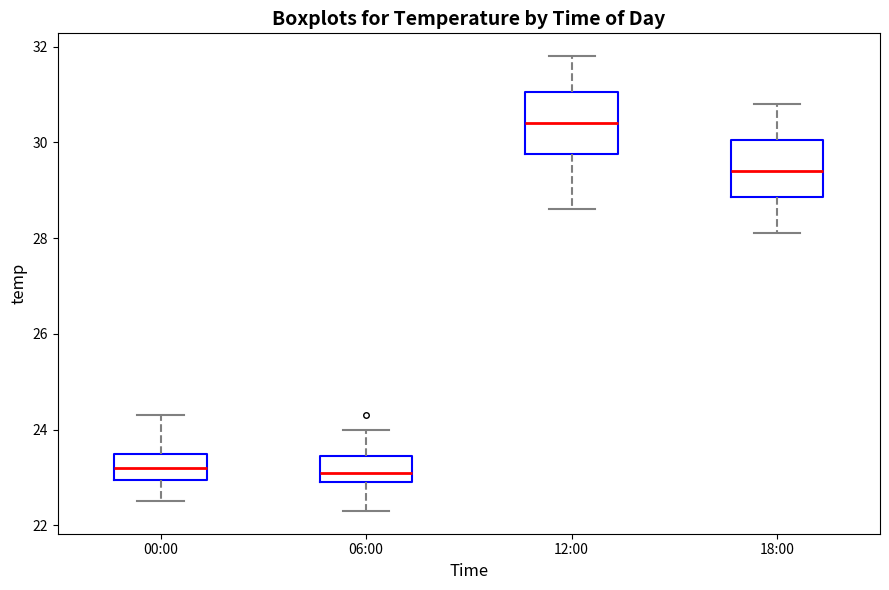

Reading left to right, transcribe this box plot: for each box, give where its median line is, the range the box spans, and where its two whiskers end, as read against the y-axis. The values are not printed on the chart, so give them approximately, as read against the axis.

00:00: median 23.2, box 23.0 to 23.6, whiskers 22.6 to 24.4
06:00: median 23.2, box 23.0 to 23.4, whiskers 22.4 to 24.0
12:00: median 30.4, box 29.8 to 31.0, whiskers 28.6 to 31.8
18:00: median 29.4, box 28.8 to 30.0, whiskers 28.2 to 30.8